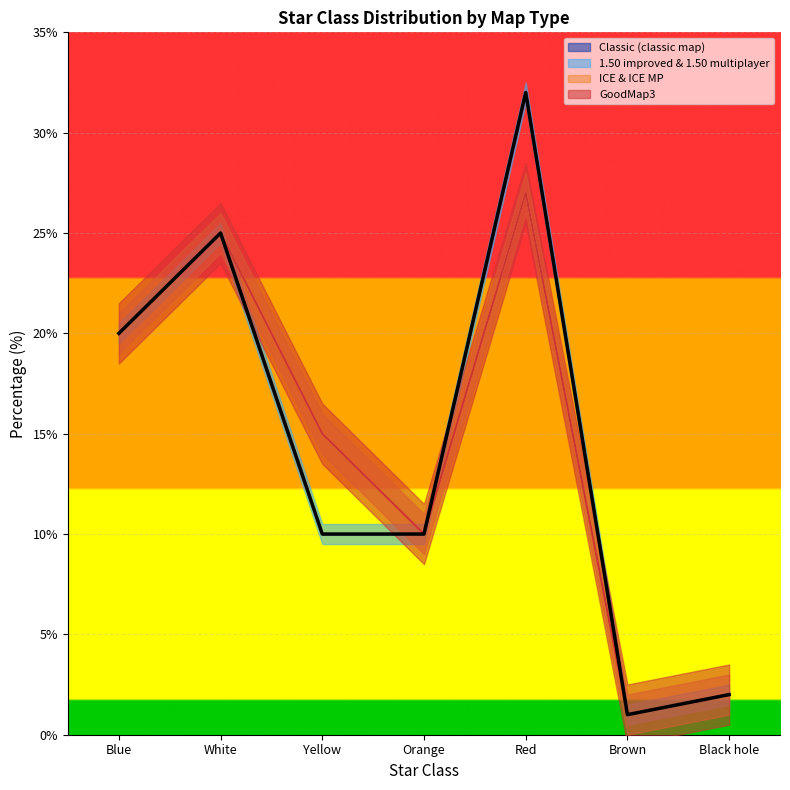

Reading left to right, what are all the values shown in this chart?

Classic (classic map): 20	25	10	10	32	1	2
1.50 improved & 1.50 multiplayer: 20	25	10	10	32	1	2
ICE & ICE MP: 20	25	15	10	27	1	2
GoodMap3: 20	25	15	10	27	1	2